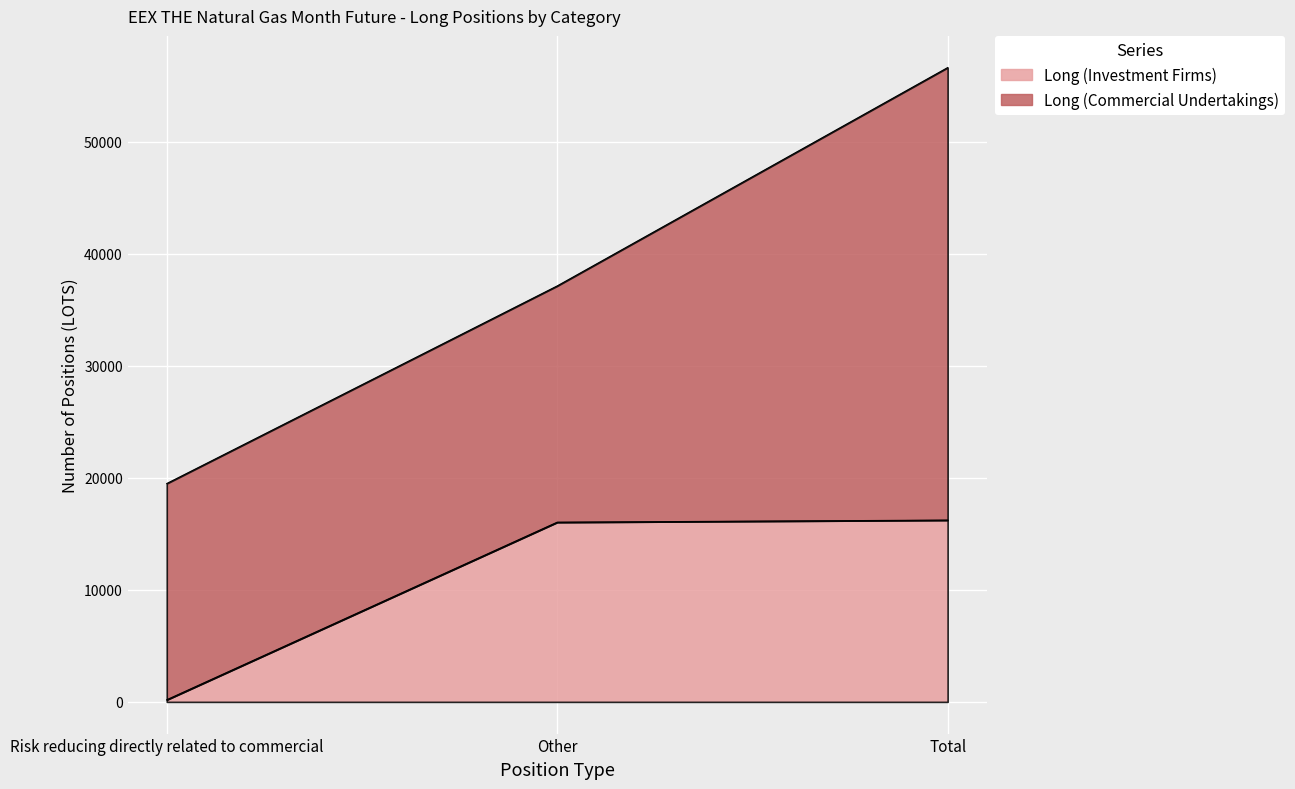

Reading right to left, extract all data points from this chart.

Total=16229	Other=16041	Risk reducing directly related to commercial=188